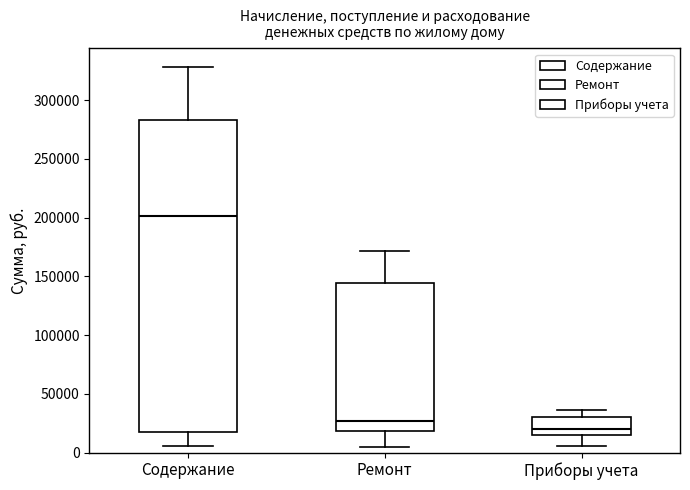

Where is the upper edge of the box for Ремонт on the y-axis? The values are not printed on the chart, so give them approximately, as read against the axis.

145000